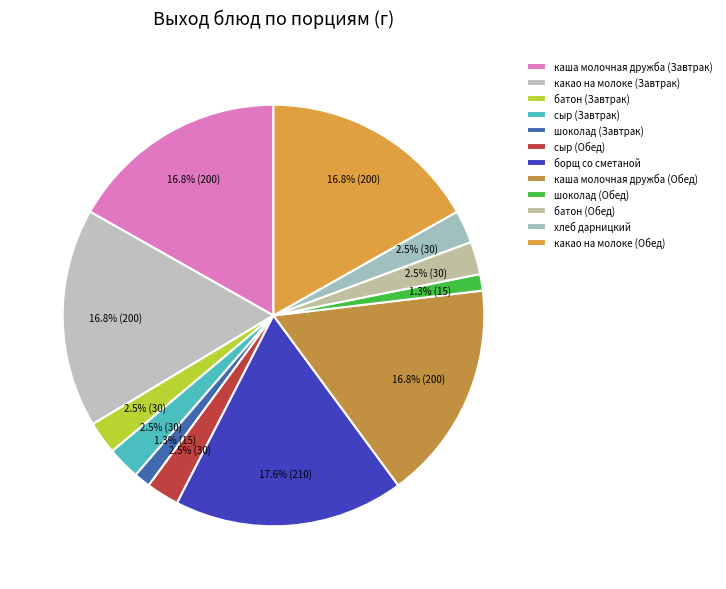

Count the number of slices in the pie.

12